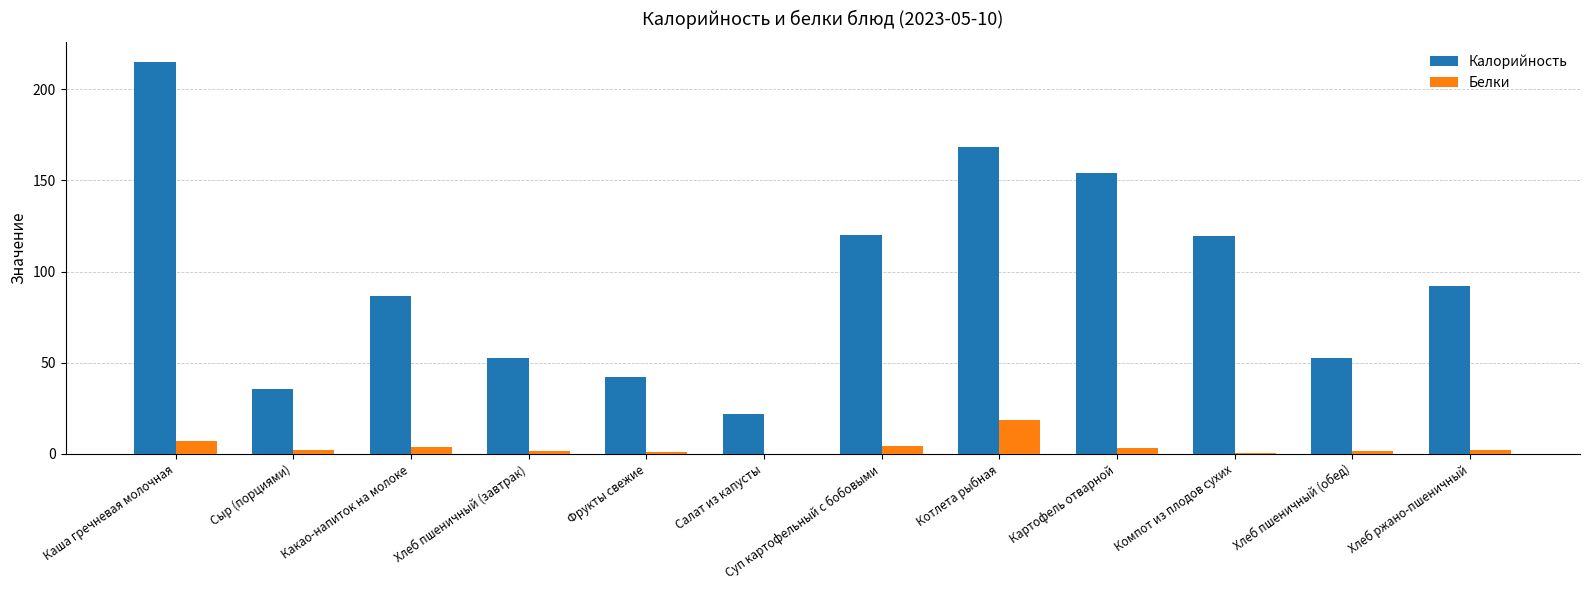

Does the chart contain stacked bars?

No